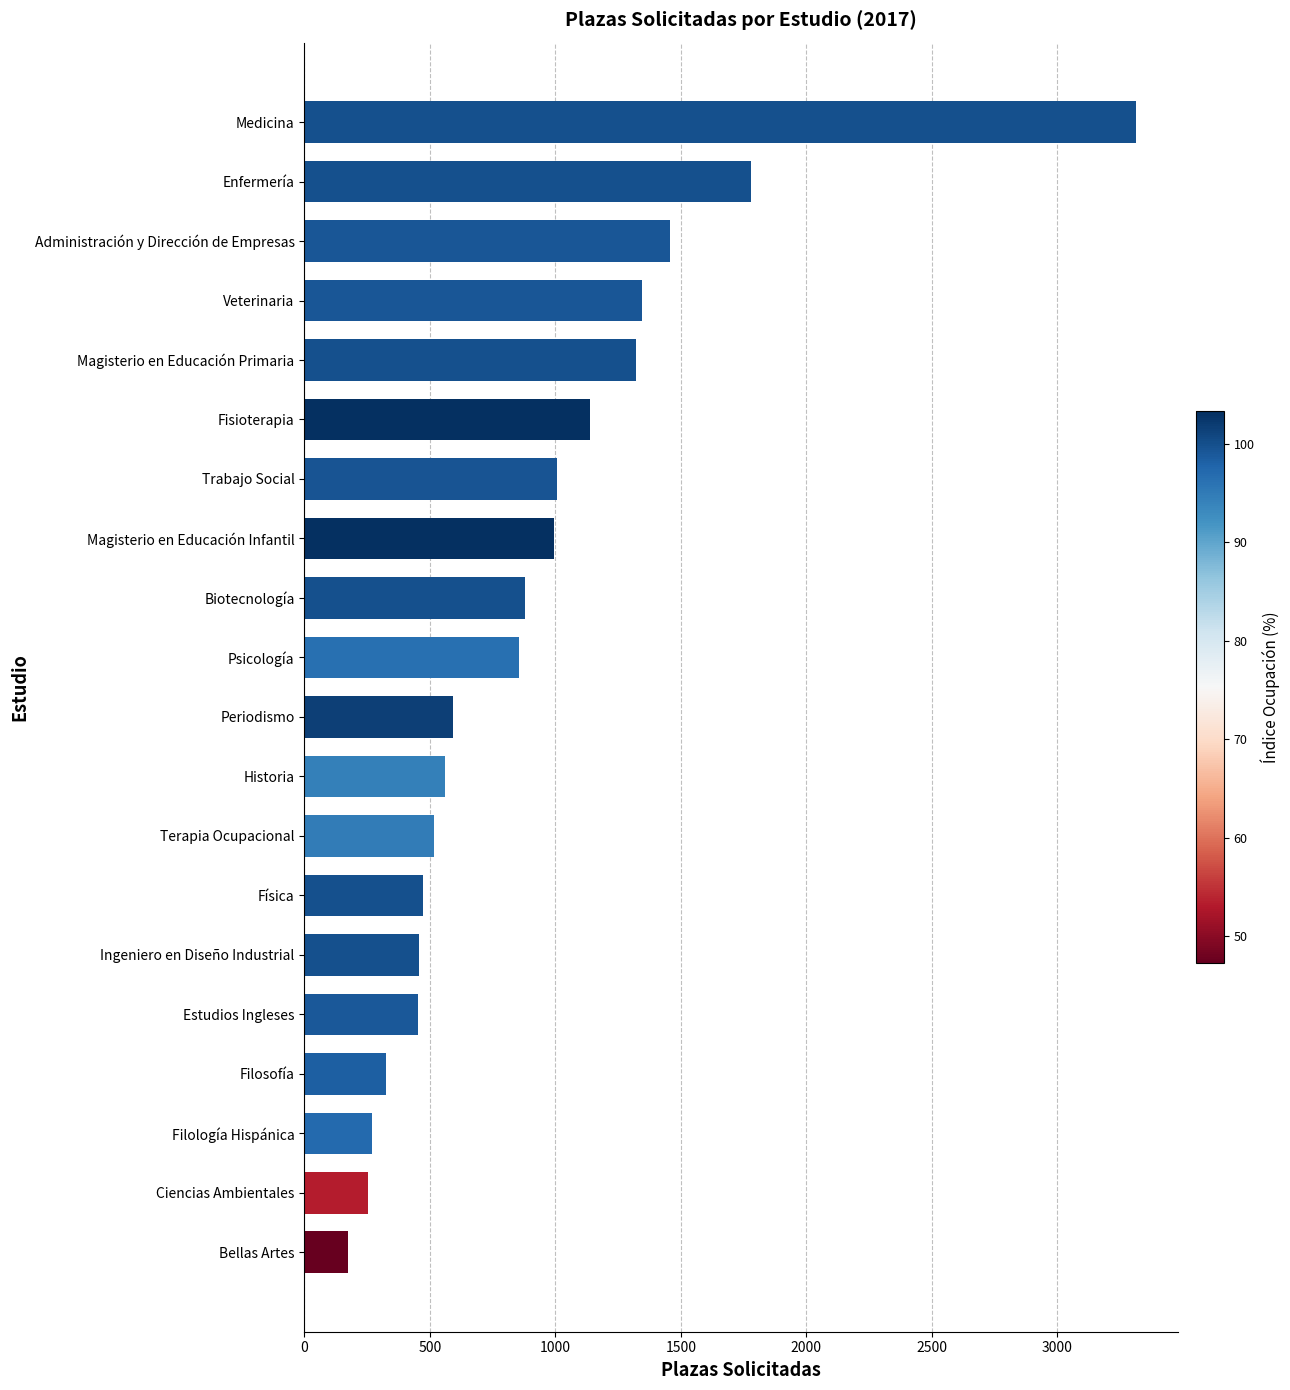

At which label is the value closest to 1744?

Enfermería